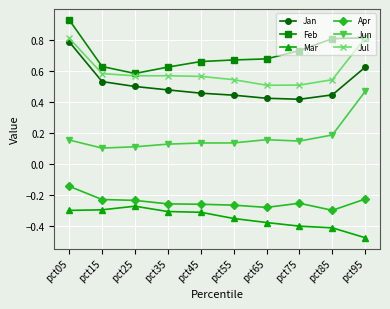

The value of Jan at pct85 is 0.3. True or false?

False